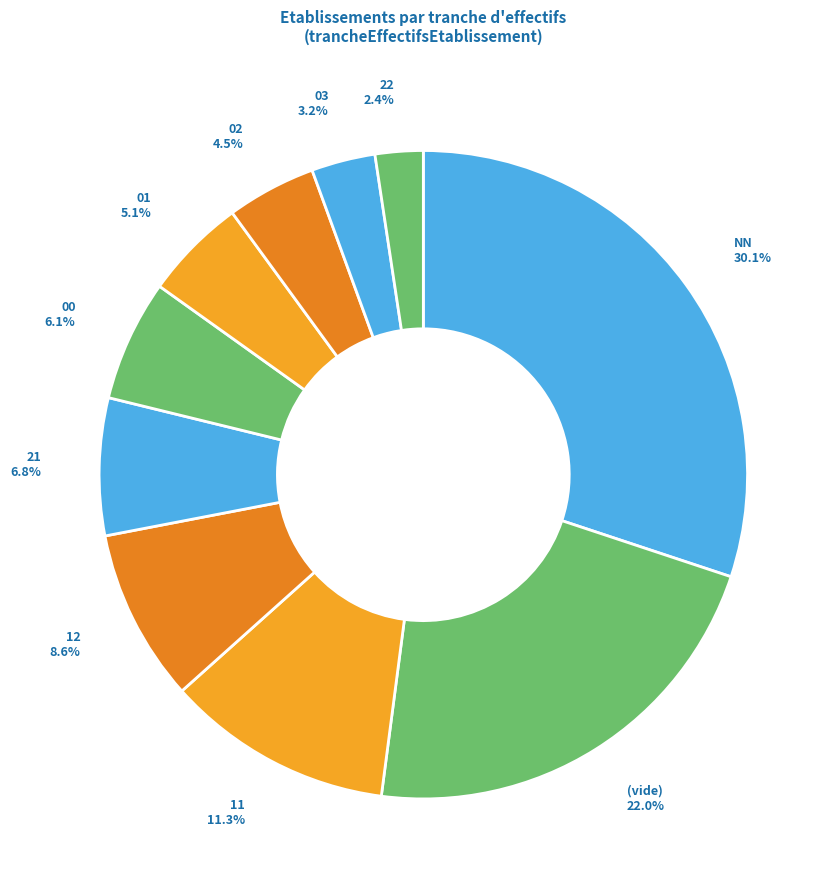

Rank the categories by value from lowest to highest.

22, 03, 02, 01, 00, 21, 12, 11, (vide), NN